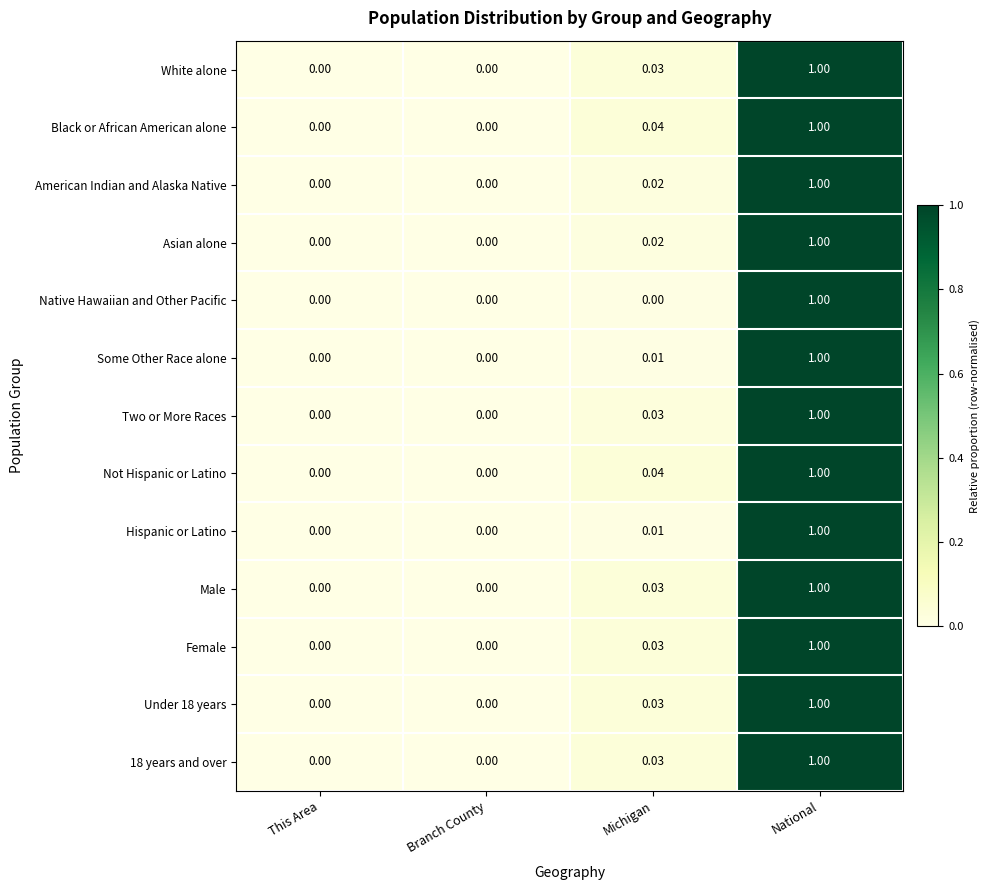

At which category is the sum across all series the highest?

National